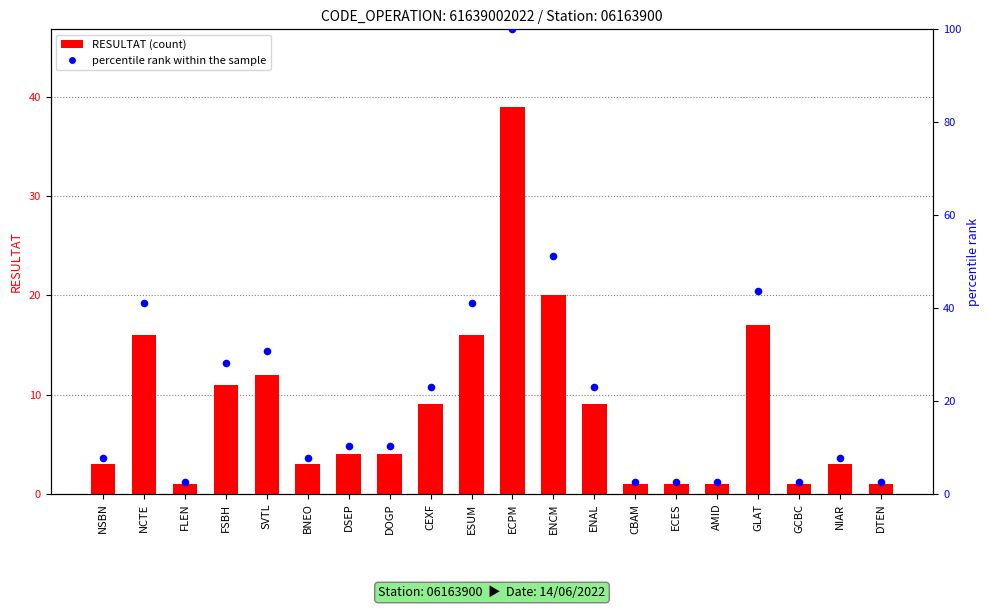

Which series has the largest Y range (max minus min)?

percentile rank within the sample